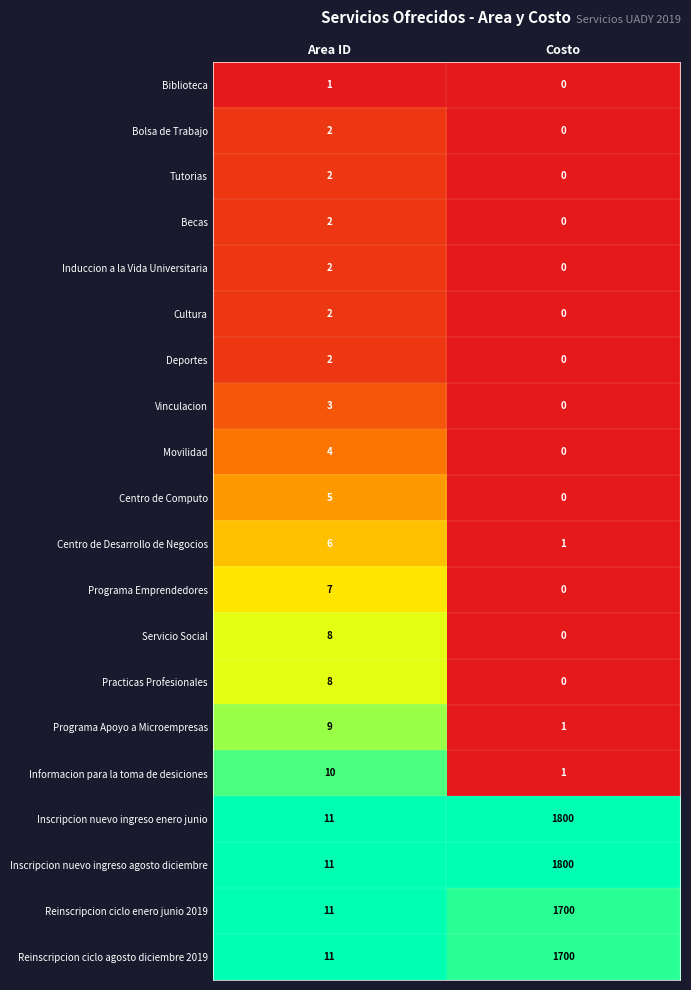

What is the difference between the highest and lowest values at Area ID?

10